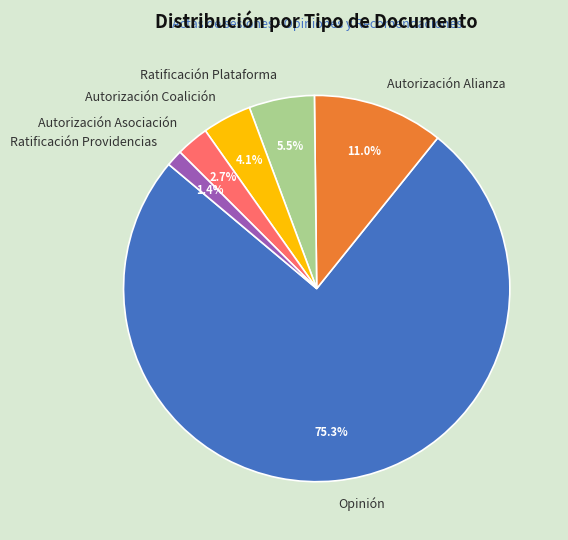

How many segments does this pie chart have?

6